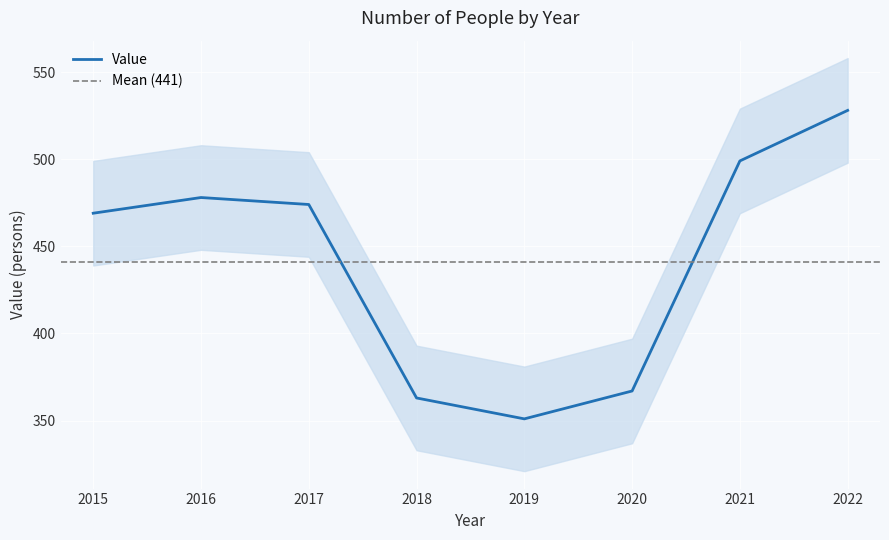

Reading left to right, what are all the values shown in this chart?

469	478	474	363	351	367	499	528